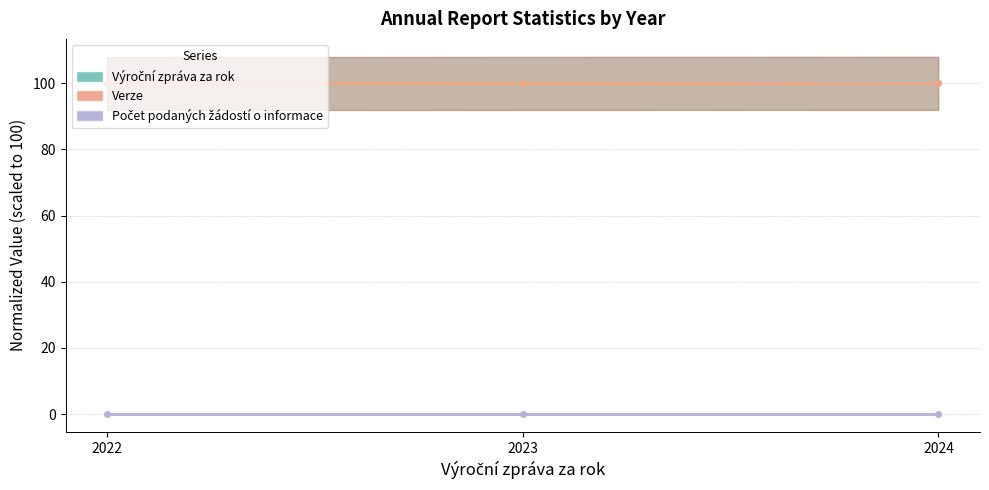

At which category is the sum across all series the highest?

2024